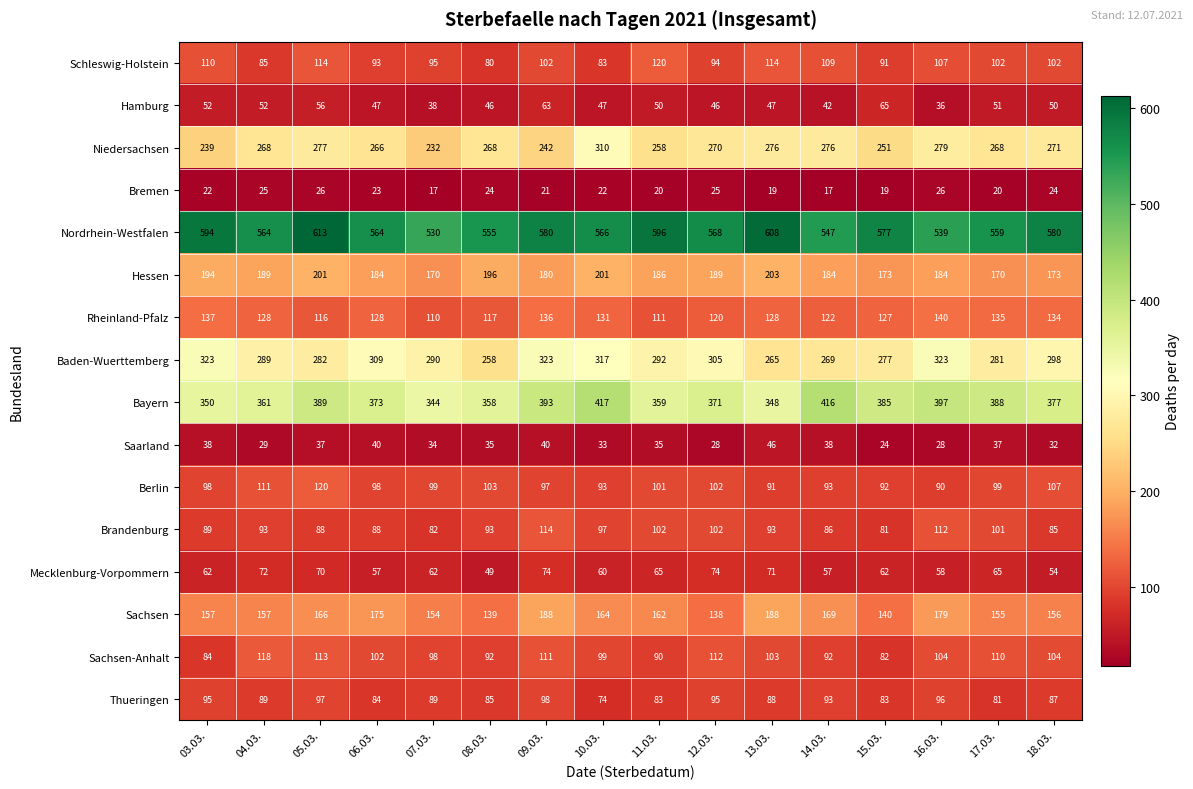

At how many categories does at least one series exceed 561?

11